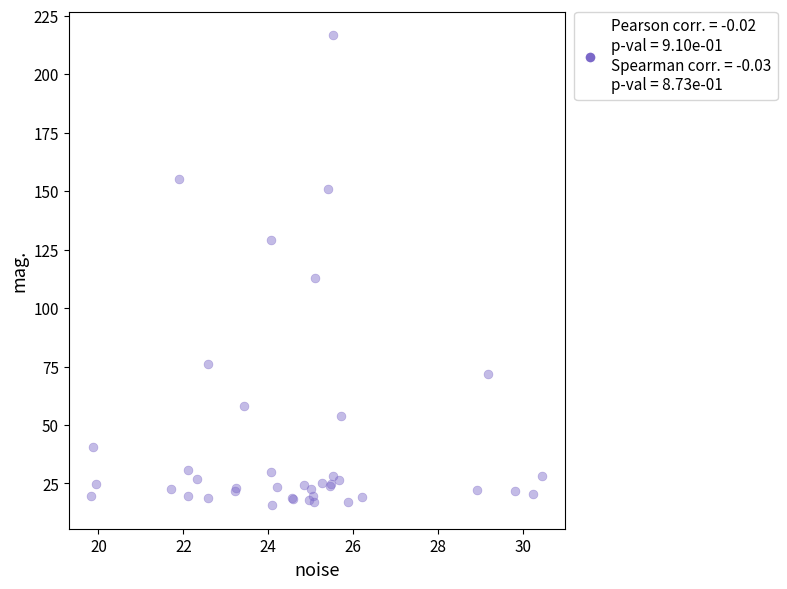

What Y value in the scatter plot is closest to 116?

112.8